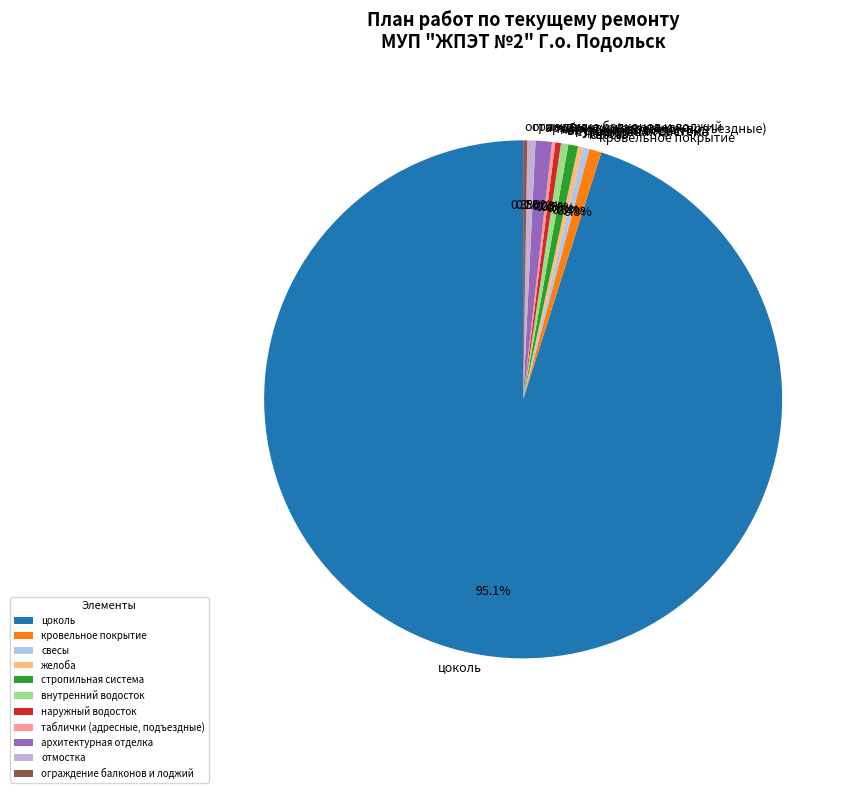

What is the largest slice in the pie chart?

цоколь